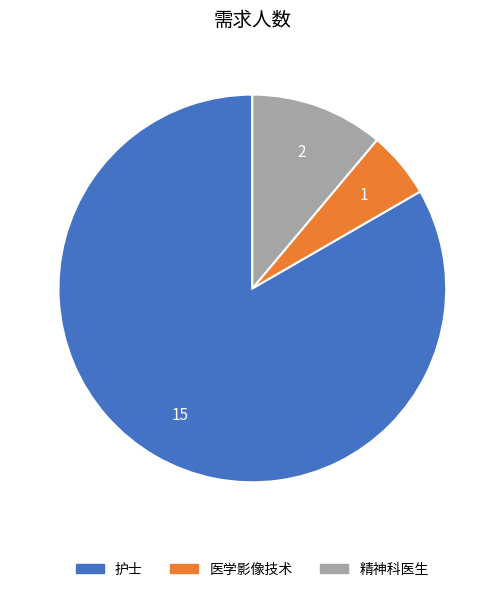

Which category has the biggest portion of the pie?

护士